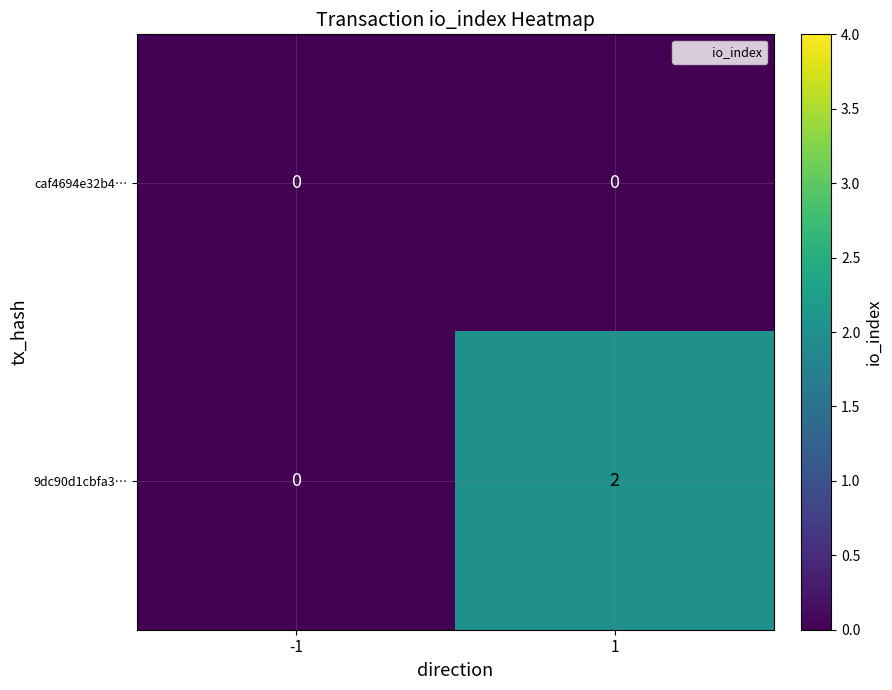

Between -1 and 1, which series saw the biggest shift?

9dc90d1cbfa3…